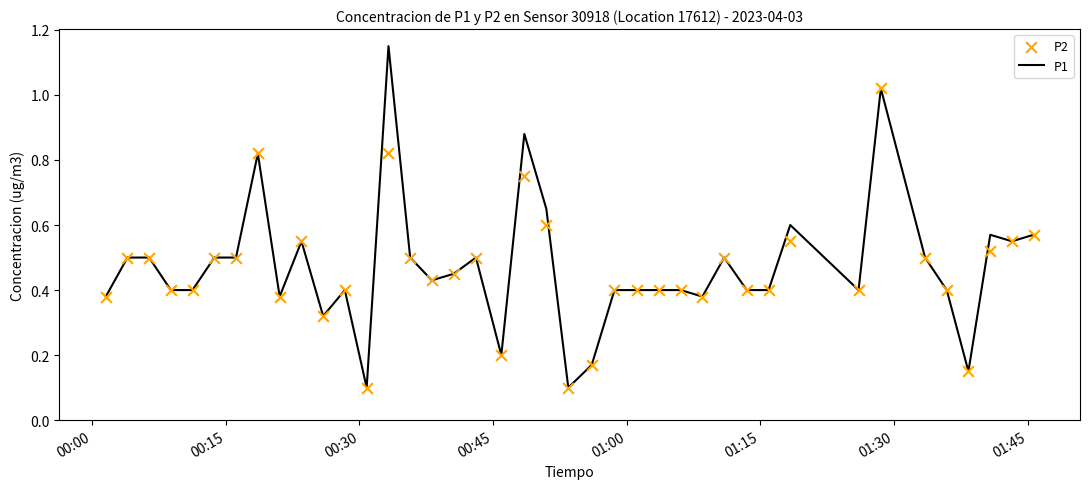

Is the value of P2 at 28 greater than the value of P1 at 20?

No